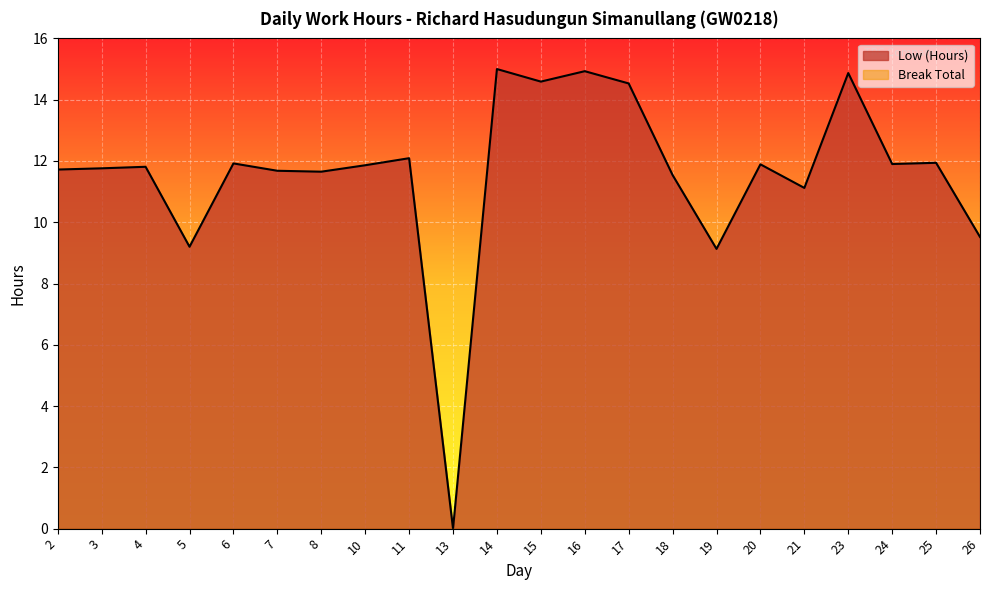

What is the ratio of the value at 17 to the value at 18?

1.3